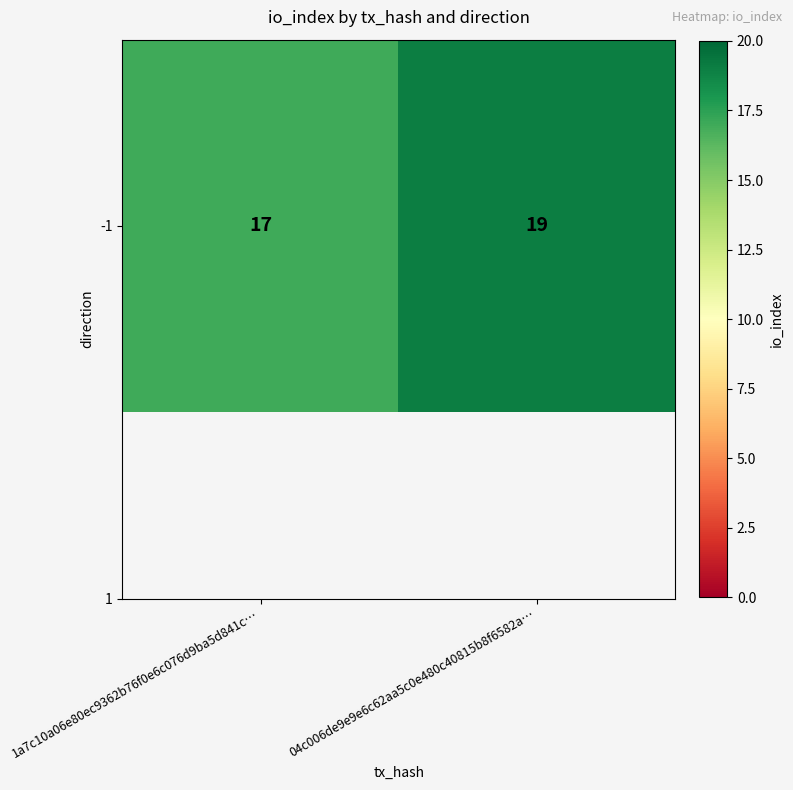

What is the average value?

18